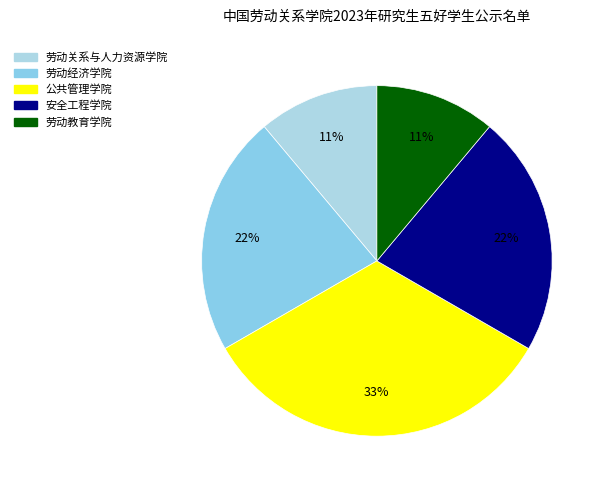

What percentage is NOT represented by 公共管理学院?

66.7%